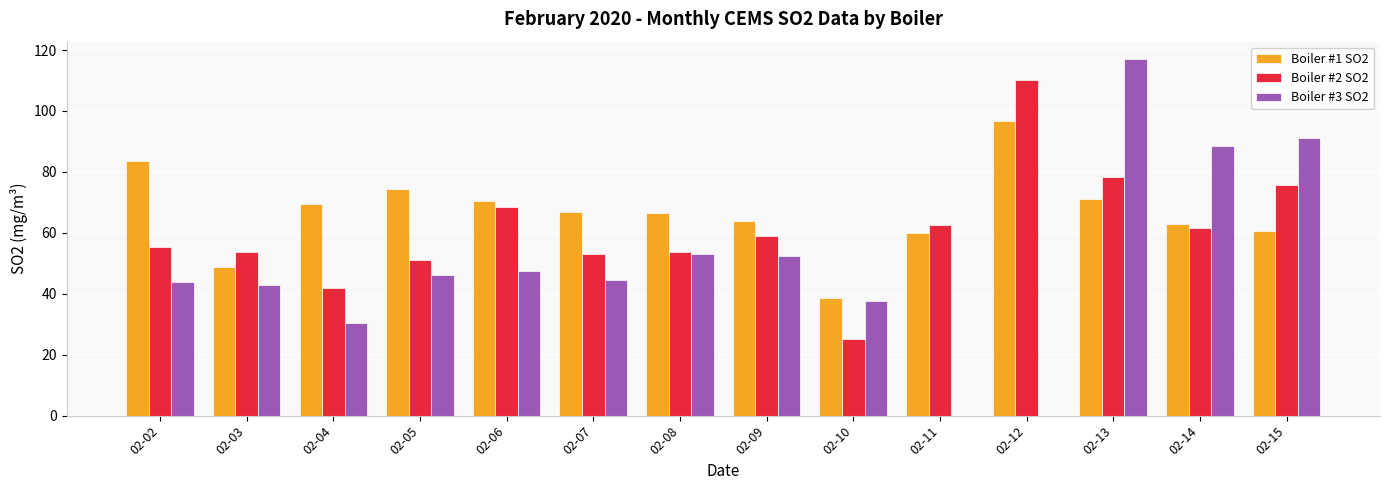

What are all the series names shown in the legend?

Boiler #1 SO2, Boiler #2 SO2, Boiler #3 SO2